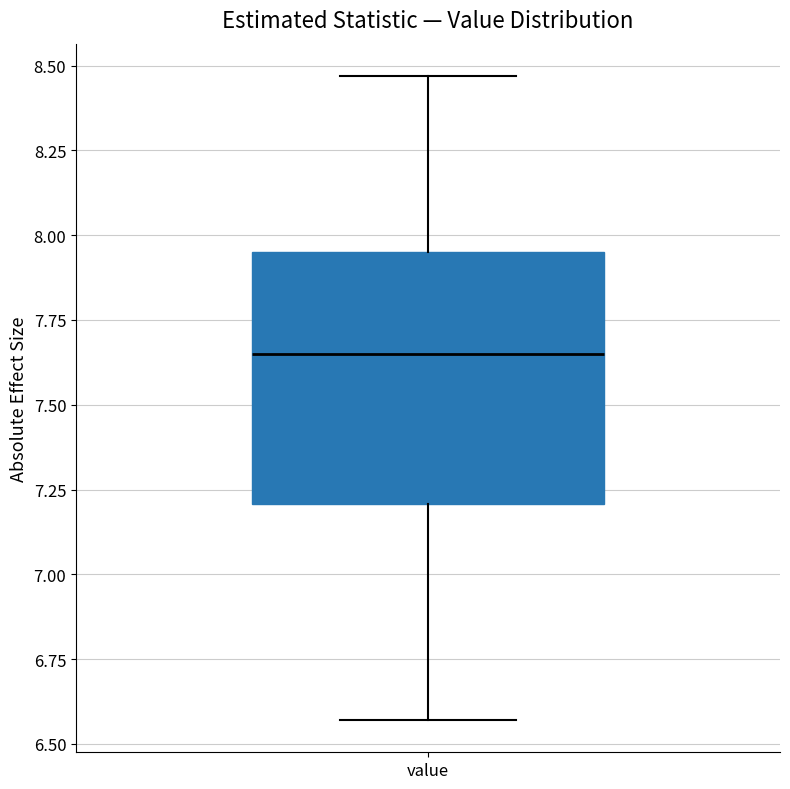

Read this box plot against the y-axis: the position of the median line, the range covered by the box, and the ends of both whiskers. The values are not printed on the chart, so give them approximately, as read against the axis.

median 7.65, box 7.20 to 7.95, whiskers 6.55 to 8.45